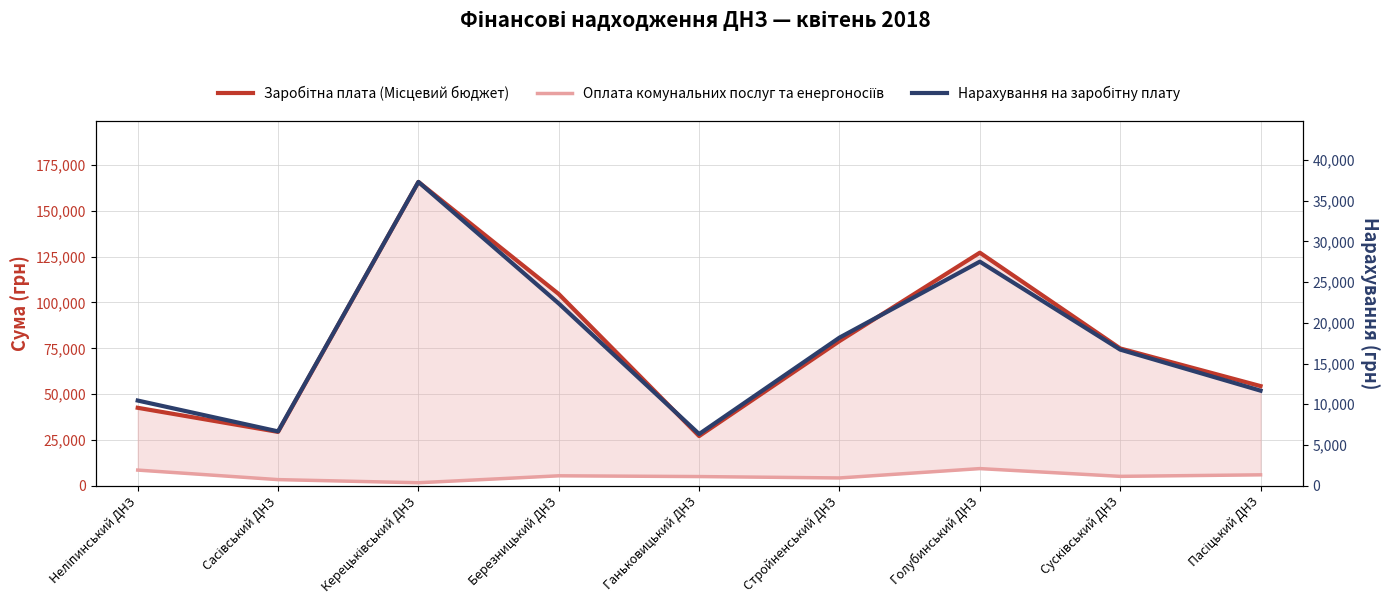

True or false: Нарахування на заробітну плату and Оплата комунальних послуг та енергоносіїв cross at least once.

False